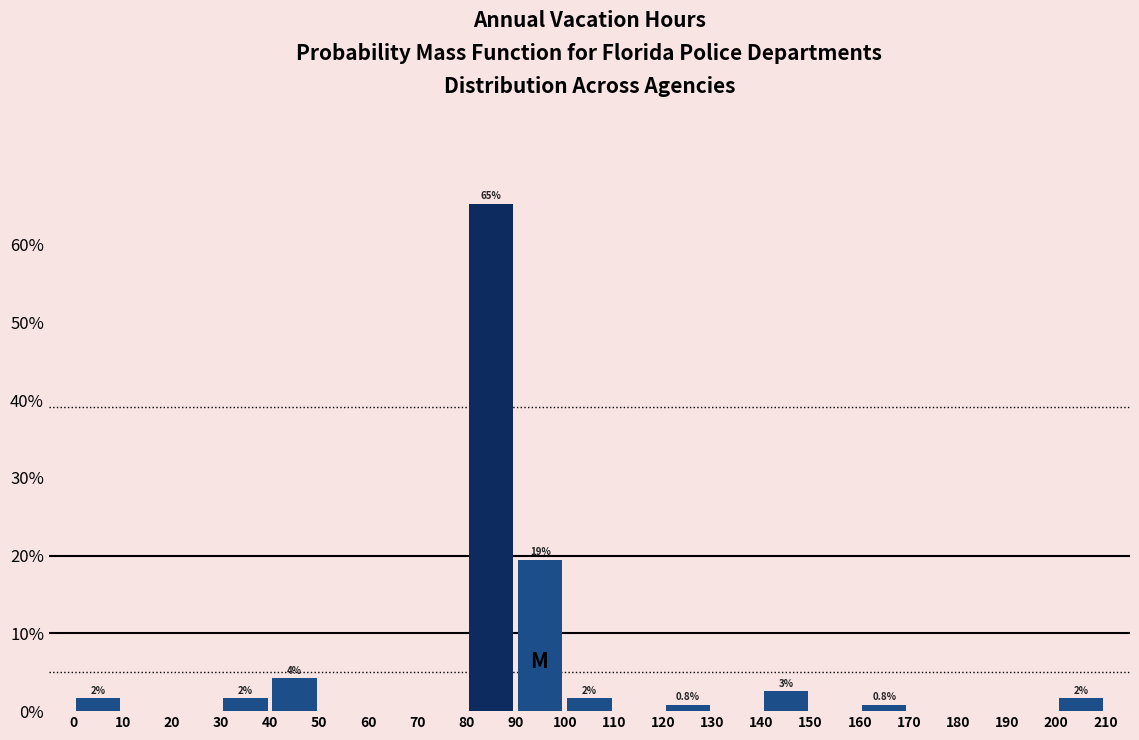

Which range on the x-axis has the tallest bar?

80 to 90